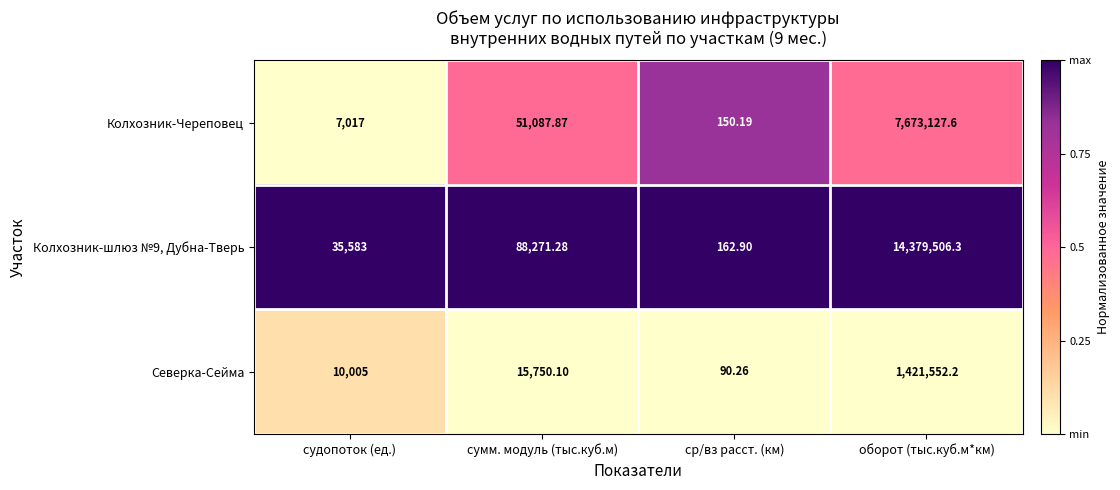

Rank the categories by Колхозник-Череповец value from lowest to highest.

ср/вз расст. (км), судопоток (ед.), сумм. модуль (тыс.куб.м), оборот (тыс.куб.м*км)